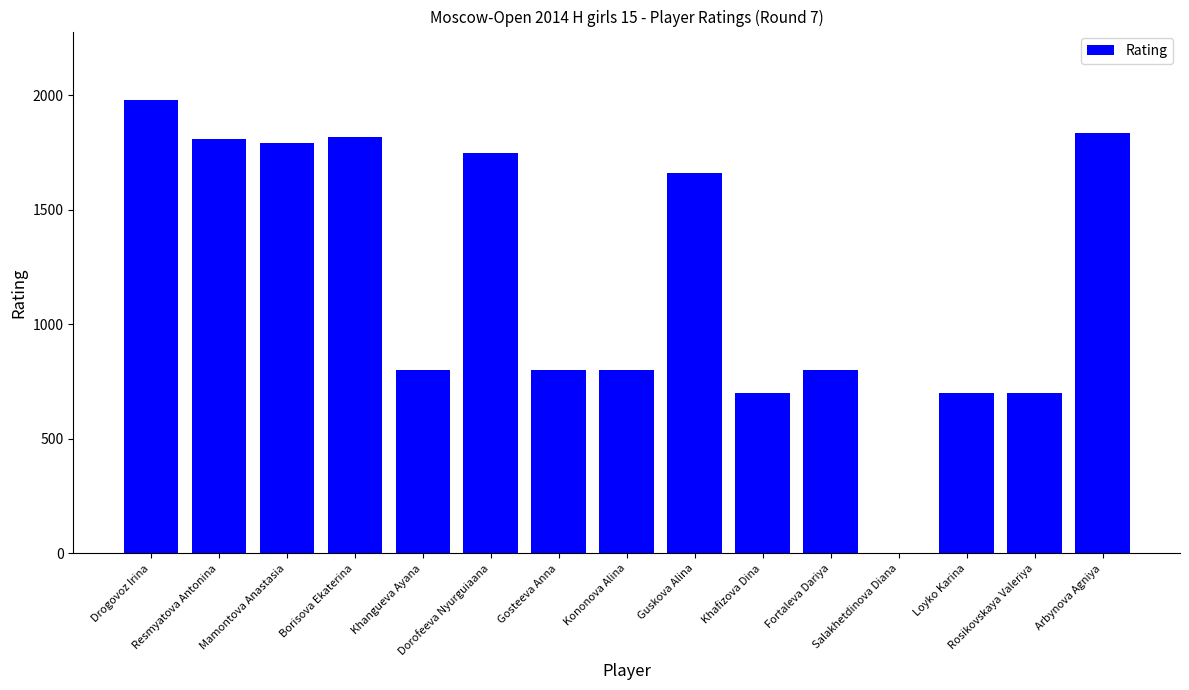

The value at Guskova Alina is 2386. True or false?

False